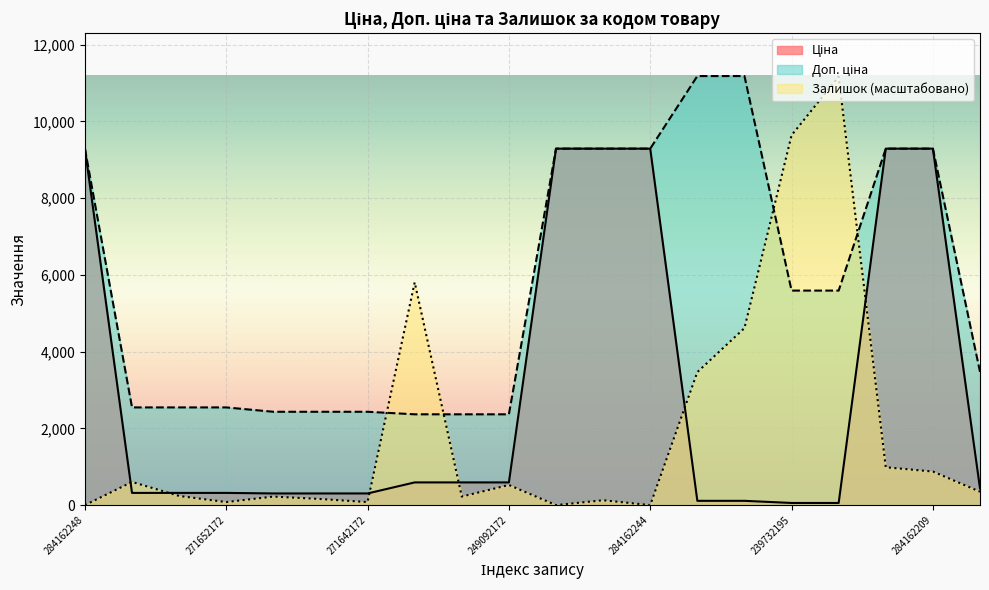

At which category does the chart reach its peak across all series?

239772195